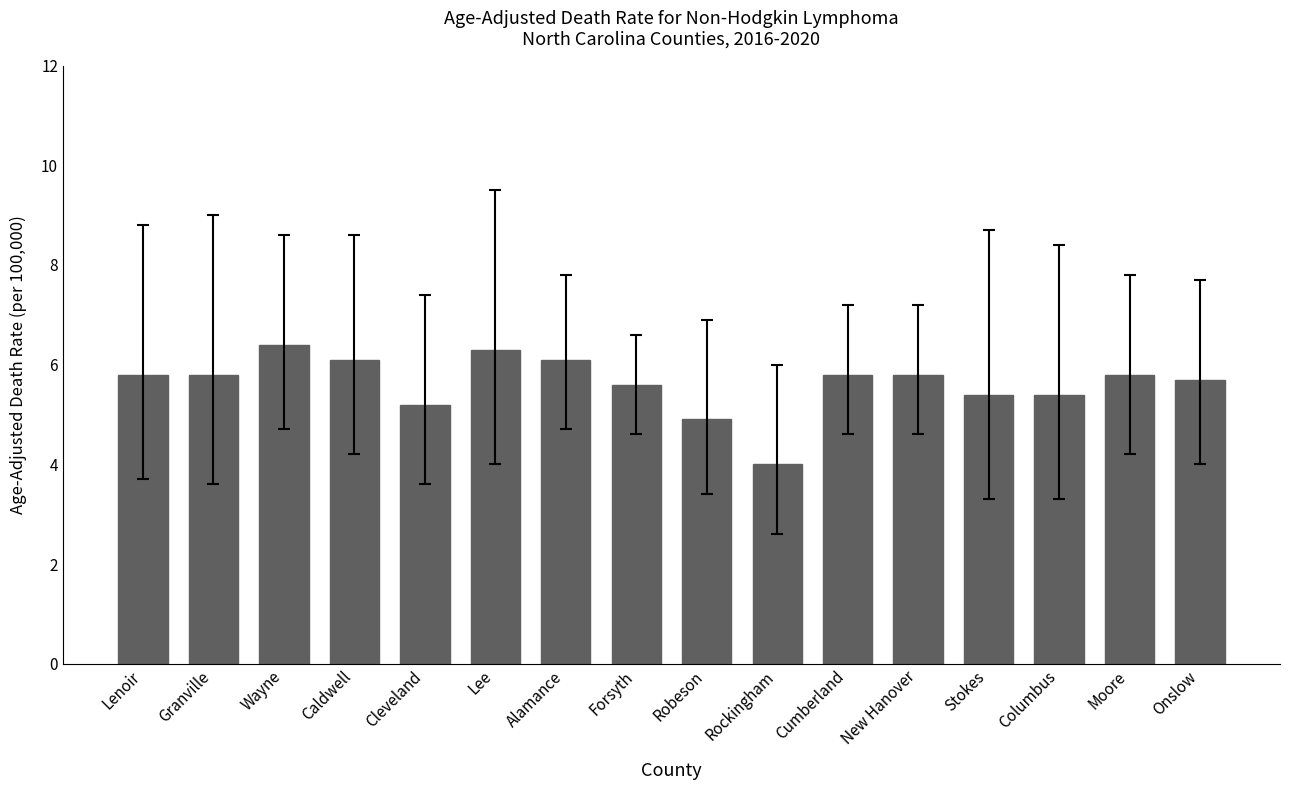

Count the number of data series in this chart.

1